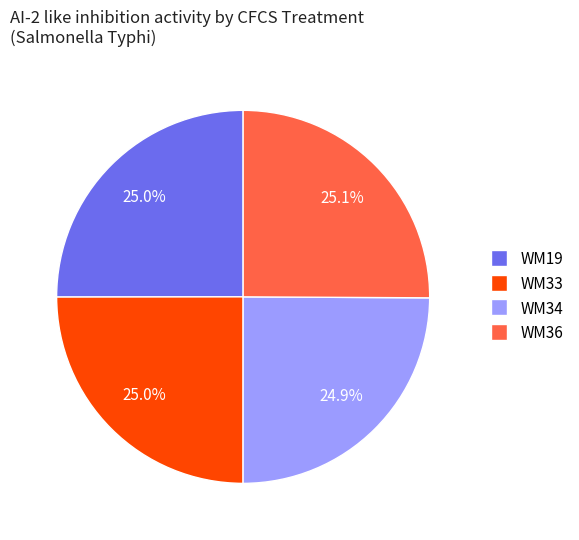

How much of the chart is everything except WM34?

75.1%